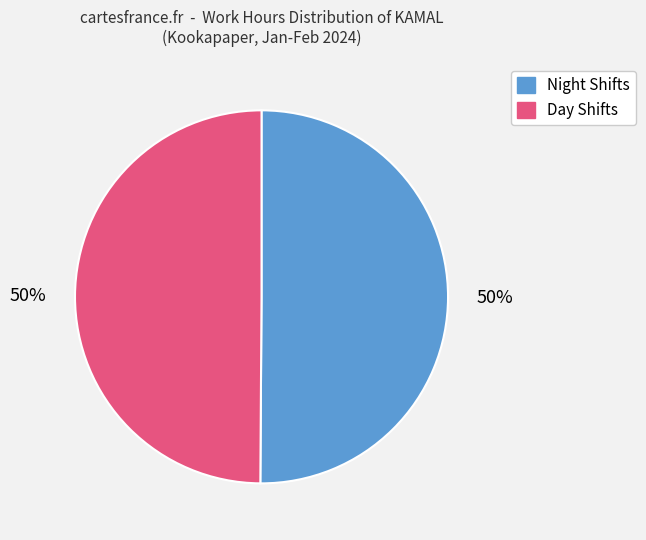

To the nearest percent, what is the average slice percentage?

50%